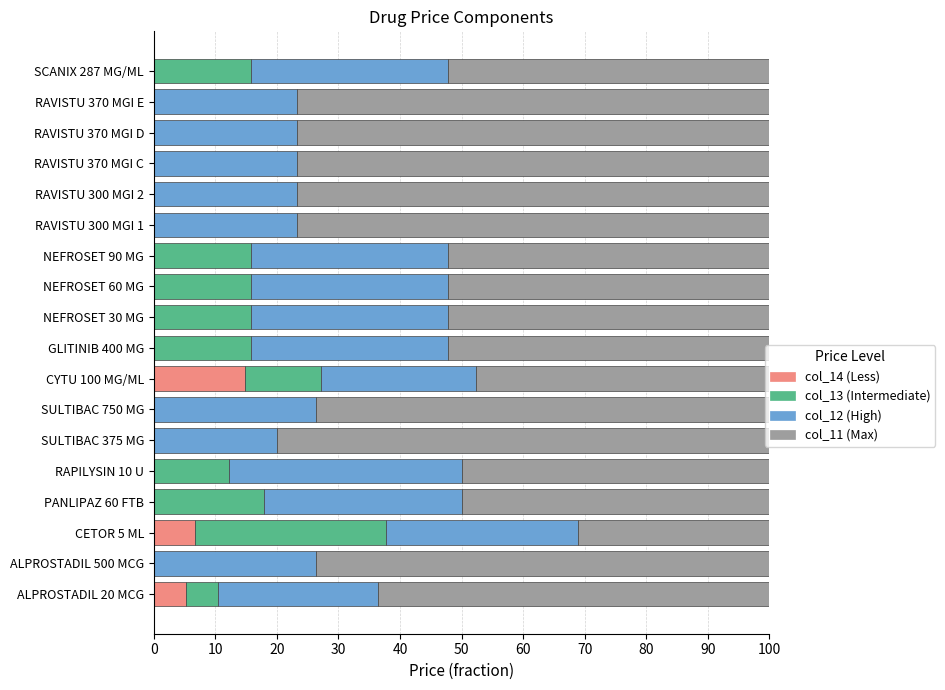

What is the total value across all series at NEFROSET 90 MG?

100.0